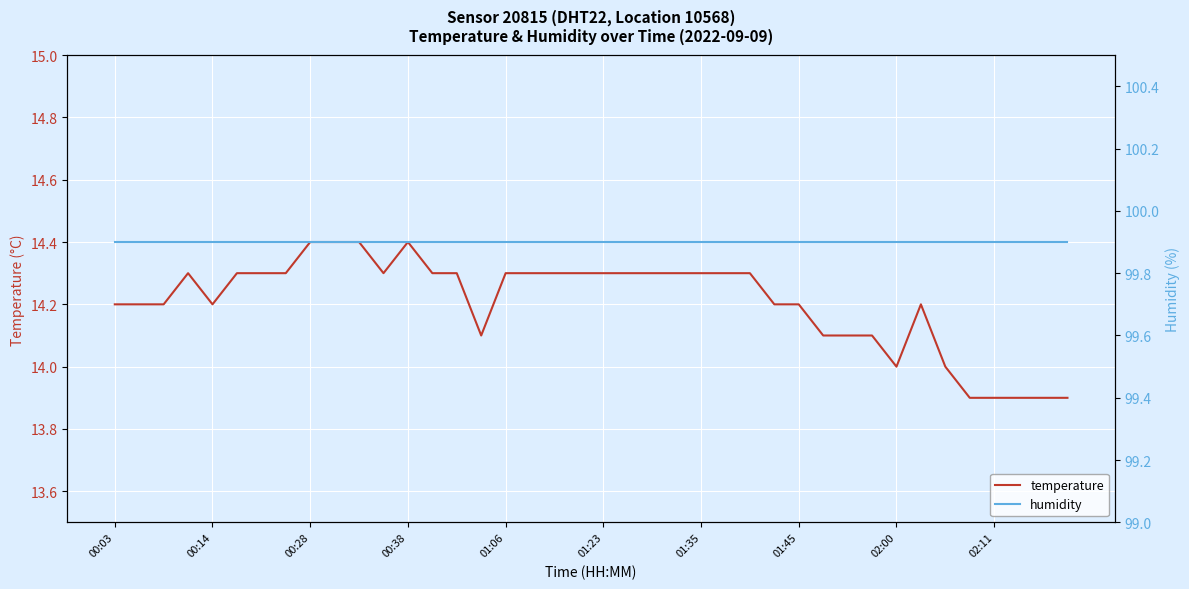

What are all the series names shown in the legend?

temperature, humidity